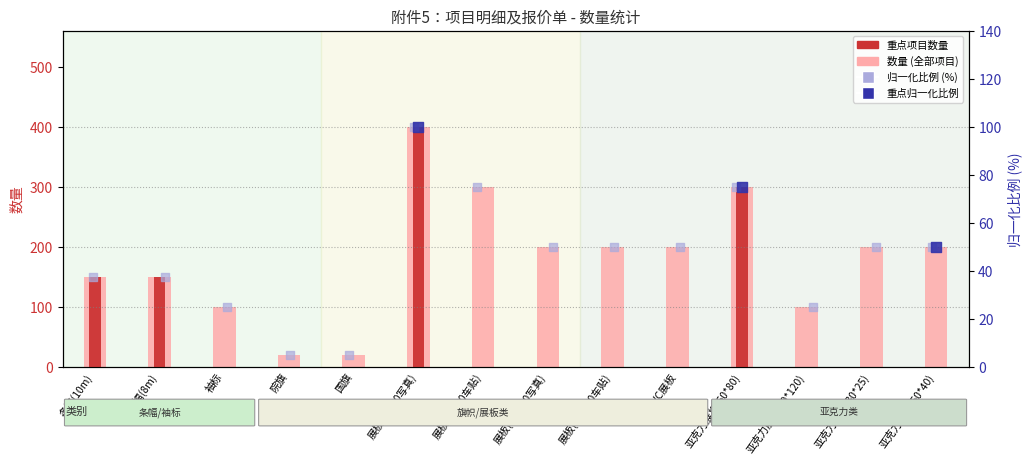

Is the value of 归一化比例 (%) at 亚克力展板(60*80) greater than the value of 数量 (individual bar) at PVC展板?

No